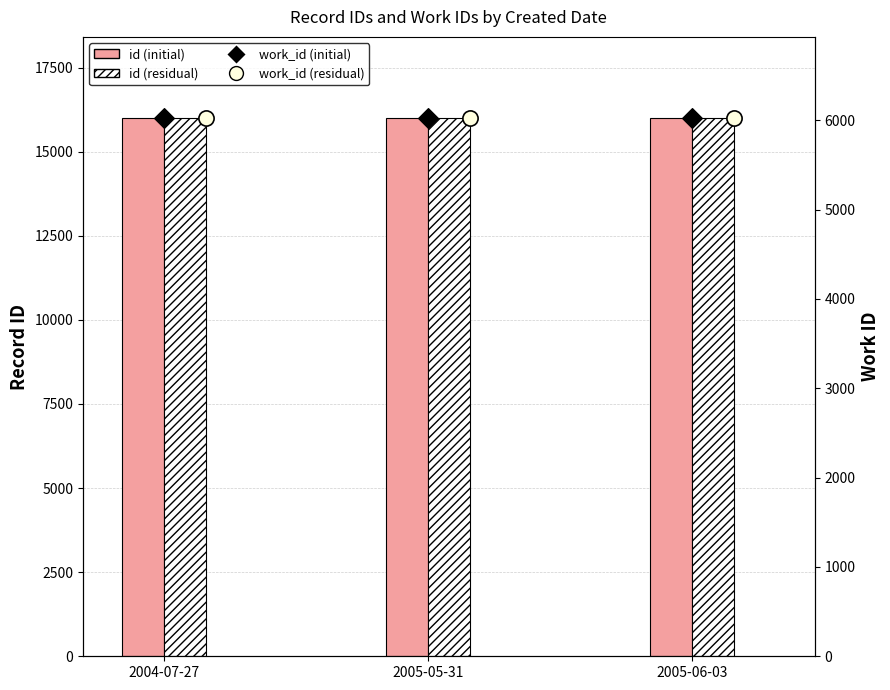

Which series reaches the maximum Y coordinate?

id (residual)